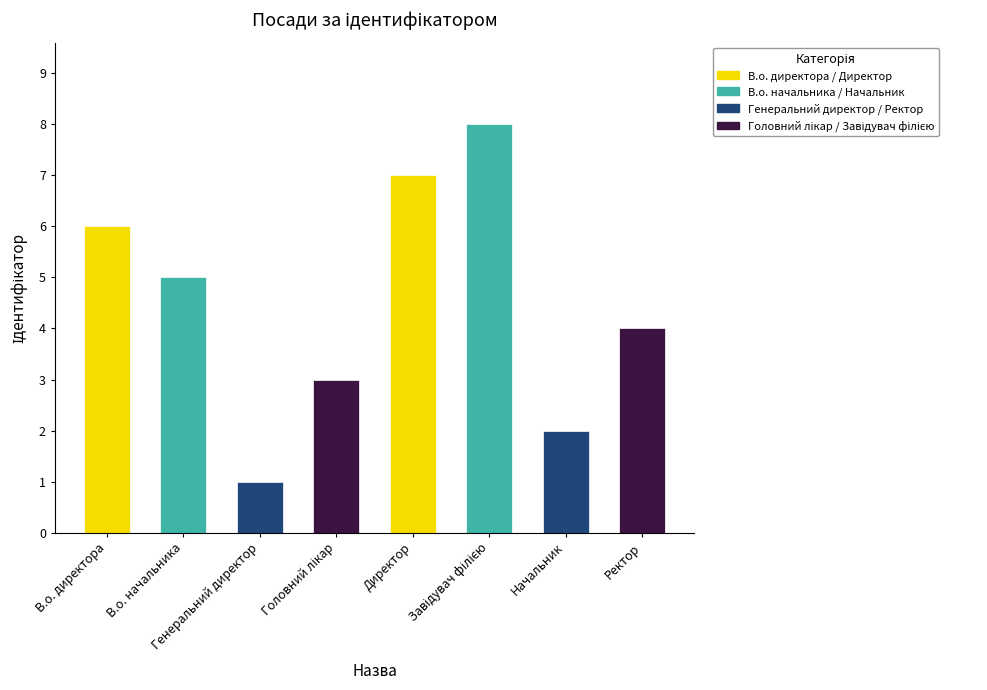

Which label corresponds to the smallest value in the chart?

Генеральний директор